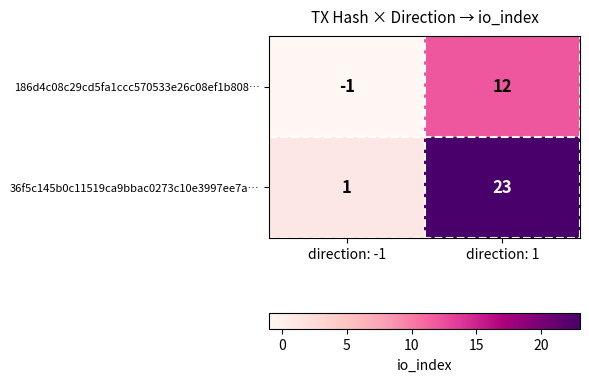

What is the sum of the 186d4c08c29cd5fa1ccc570533e26c08ef1b808… values at direction: -1 and direction: 1?

11